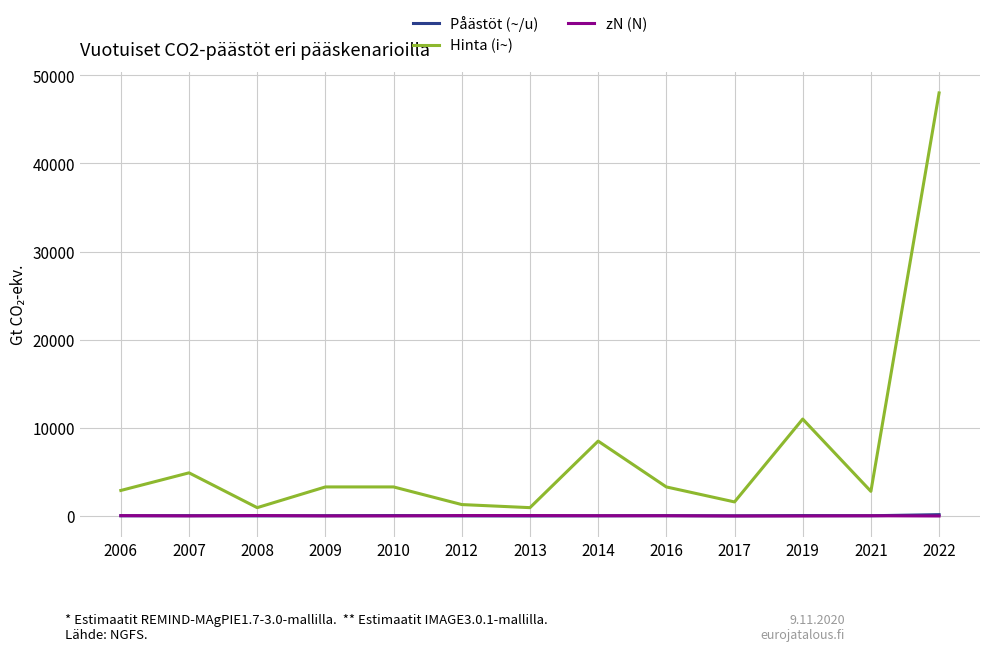

How many interior local valleys does the Hinta (i~) series have?

4